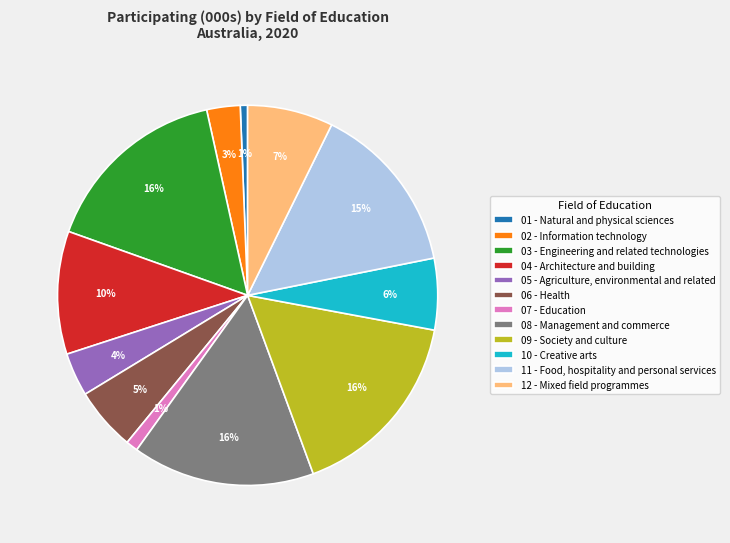

Does any single category account for the majority?

No